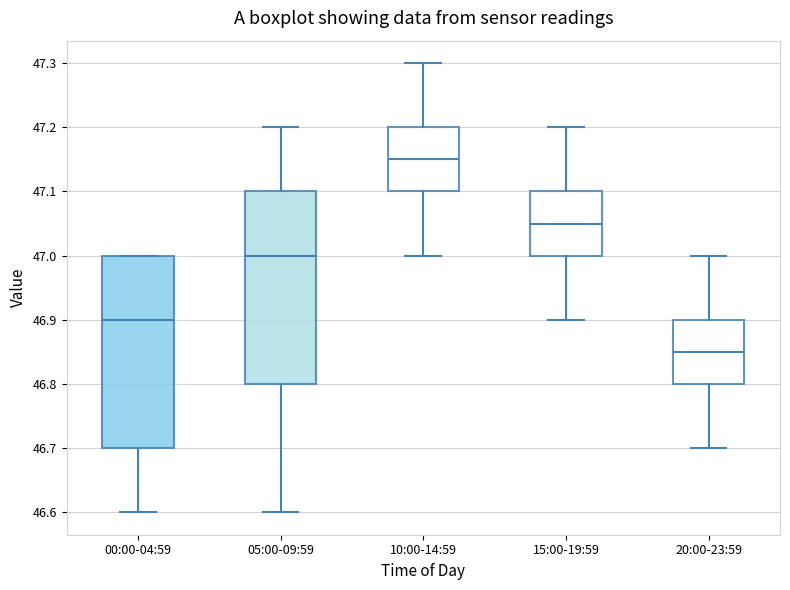

Where is the upper edge of the box for 00:00-04:59 on the y-axis? The values are not printed on the chart, so give them approximately, as read against the axis.

47.00